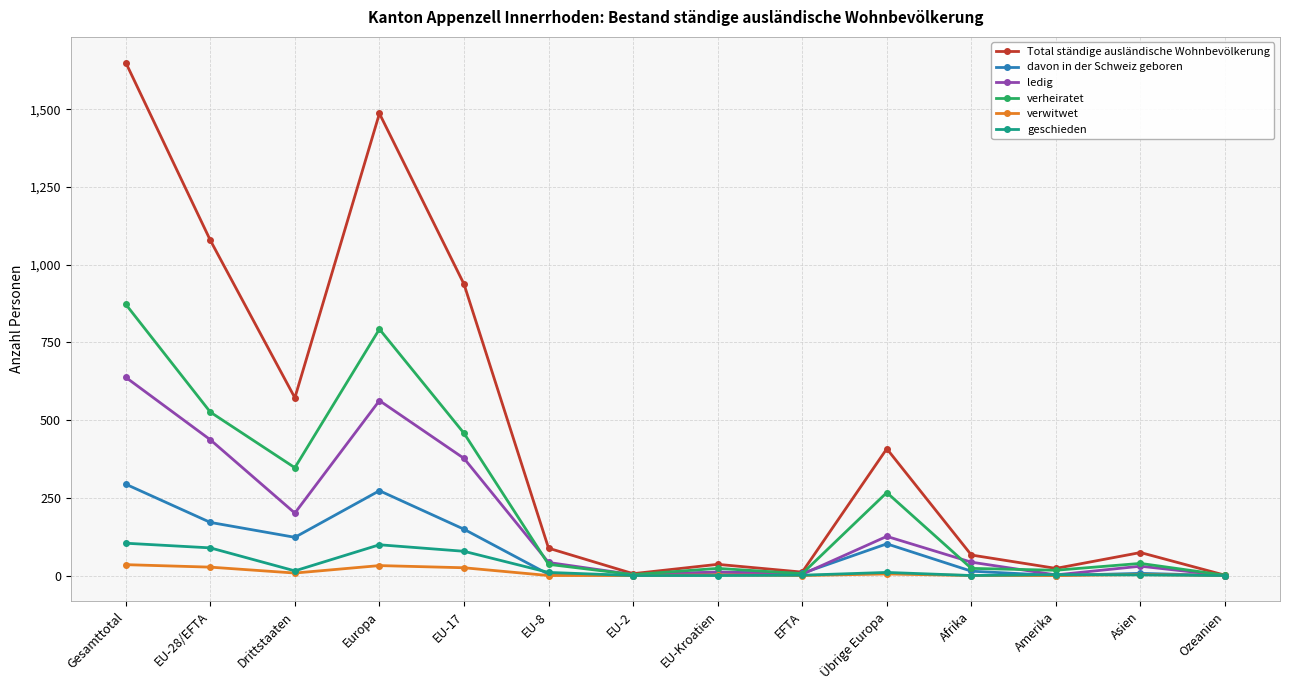

How many categories are shown in the chart?

14